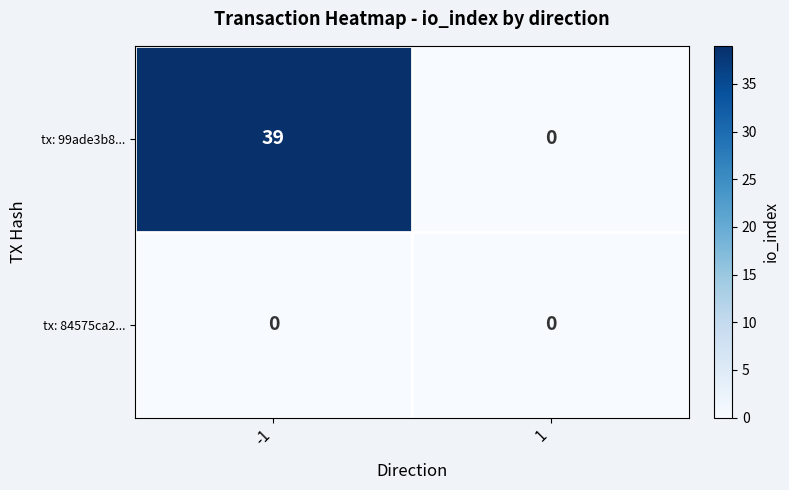

What is the spread (max minus min) of values at -1?

39